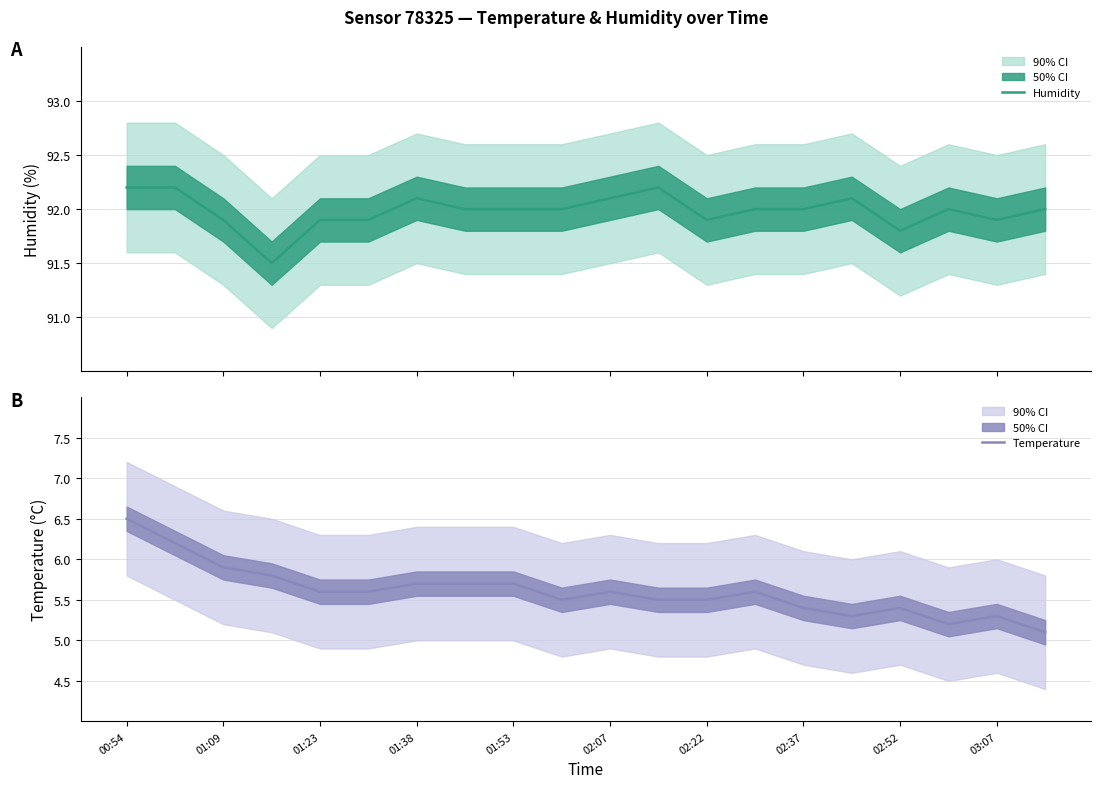

The value of Humidity at 01:09 is 154.6. True or false?

False